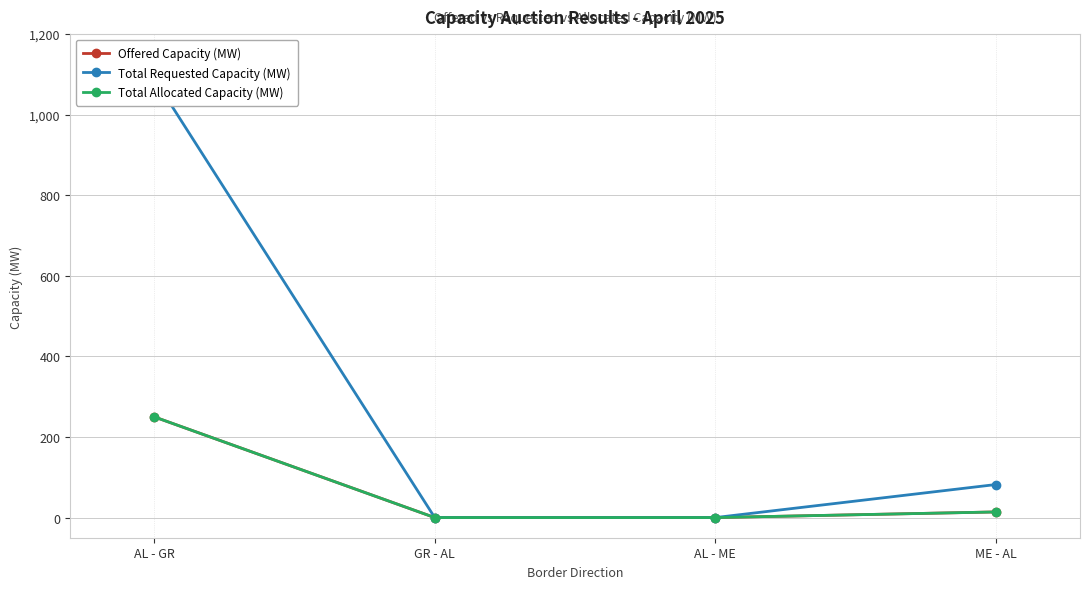

At which category is the sum across all series the highest?

AL - GR